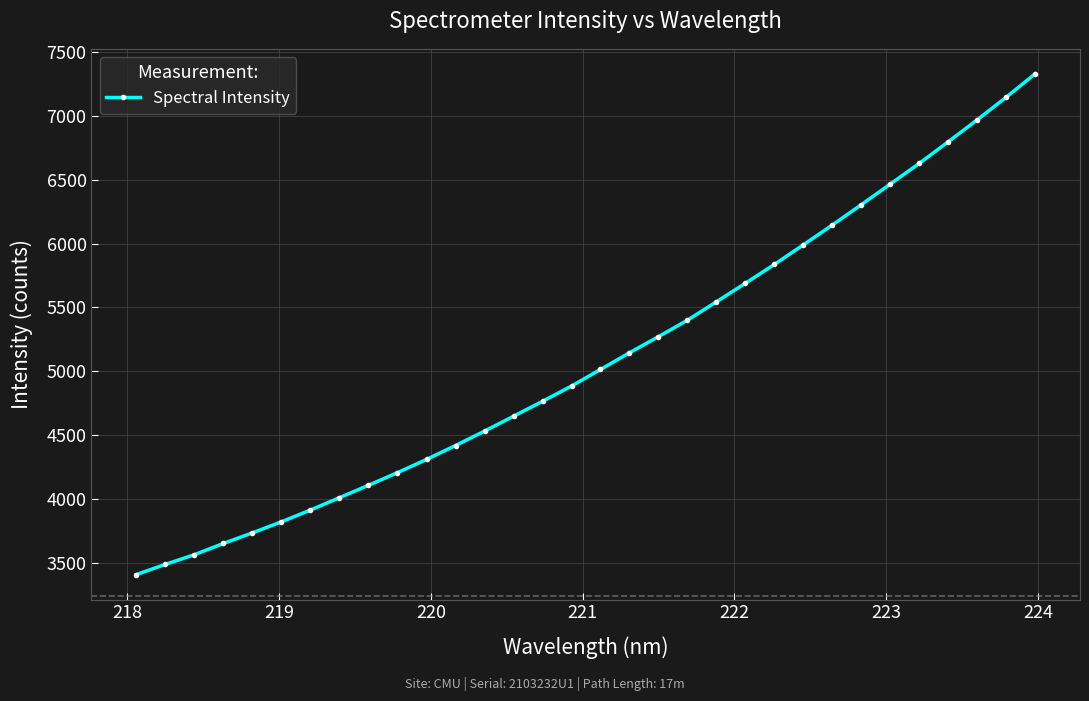

How many data points does each series have?

32